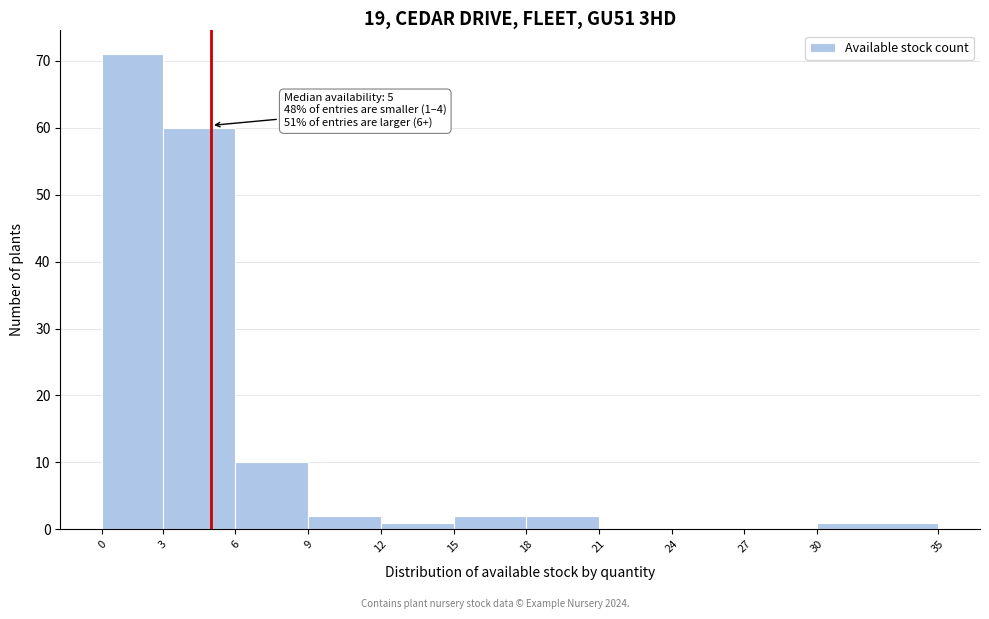

Reading right to left, list all the values displayed in this chart.

30=1	27=0	24=0	21=0	18=2	15=2	12=1	9=2	6=10	3=60	0=71